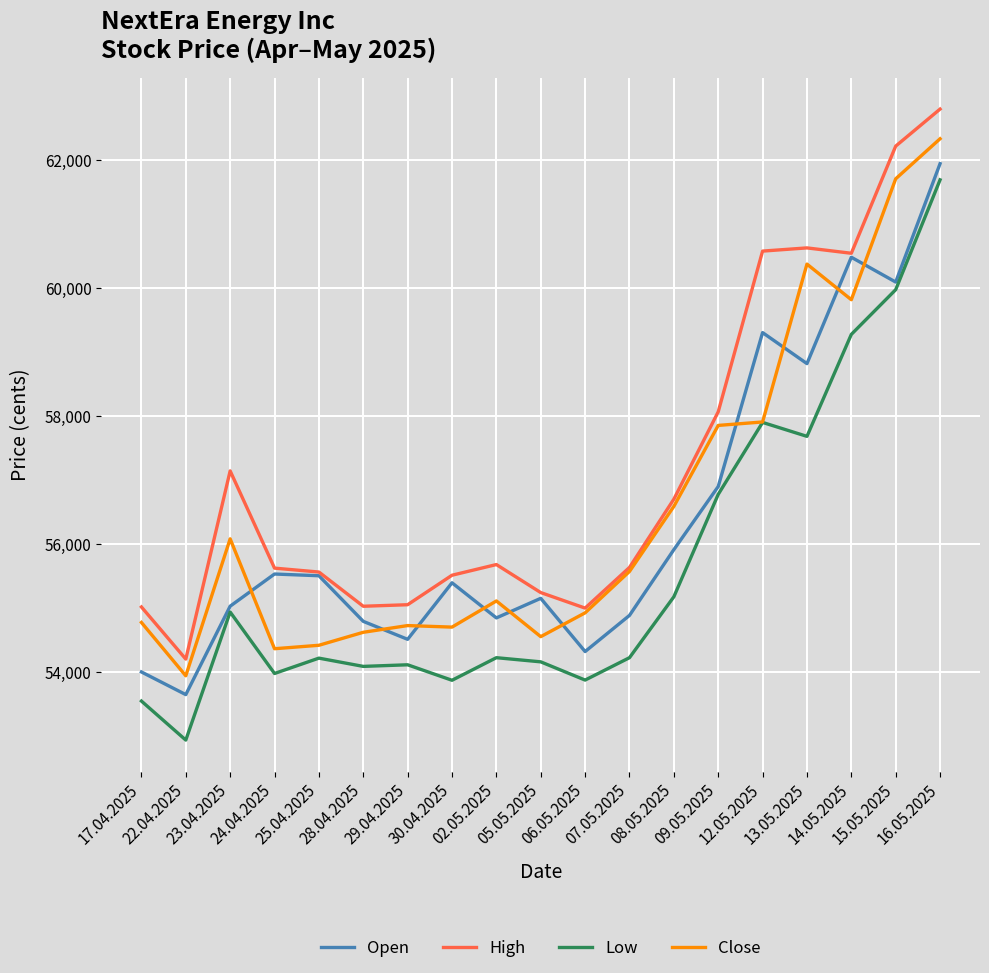

What is the greatest value displayed?

62803